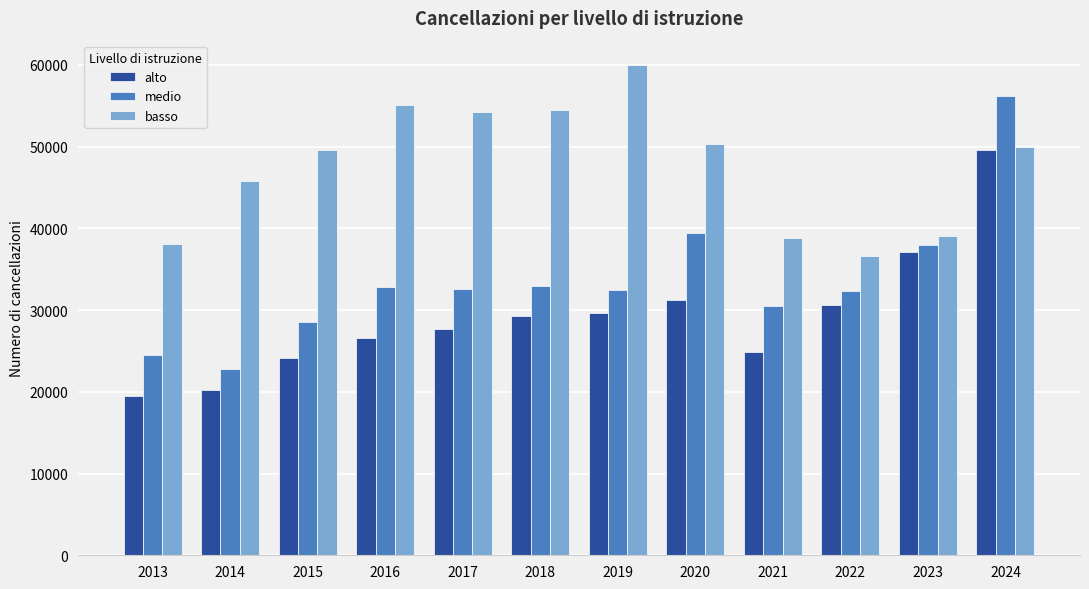

Rank the series by their maximum value, from lowest to highest.

alto, medio, basso